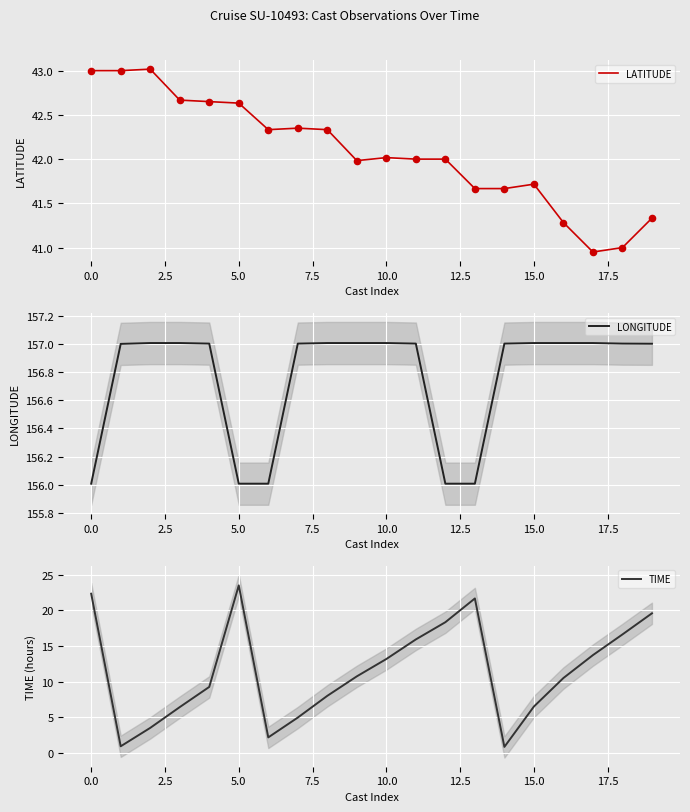

What is the total value across all series at 13?

219.3